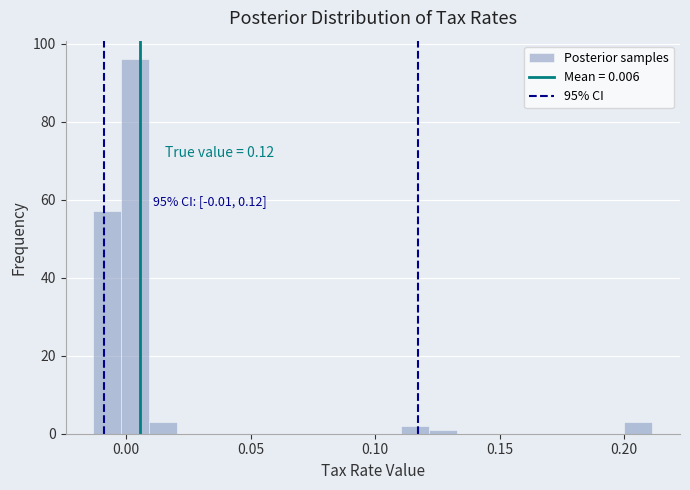

Read against the x-axis, roughly where is the centre of the tallest bar?

0.005